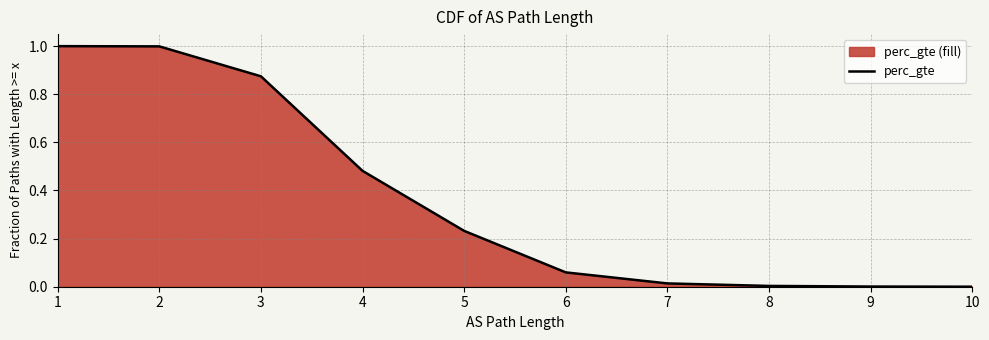

Does the chart display data point markers on the line(s)?

No